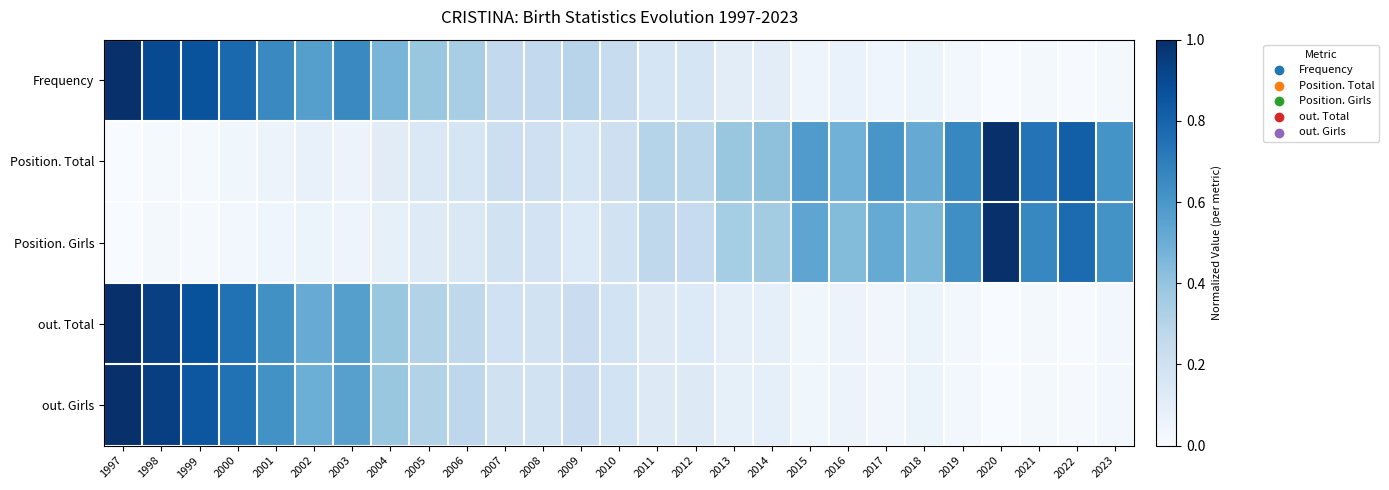

At 2022, list the series in order from smallest to largest.

Frequency, out. Total, out. Girls, Position. Girls, Position. Total